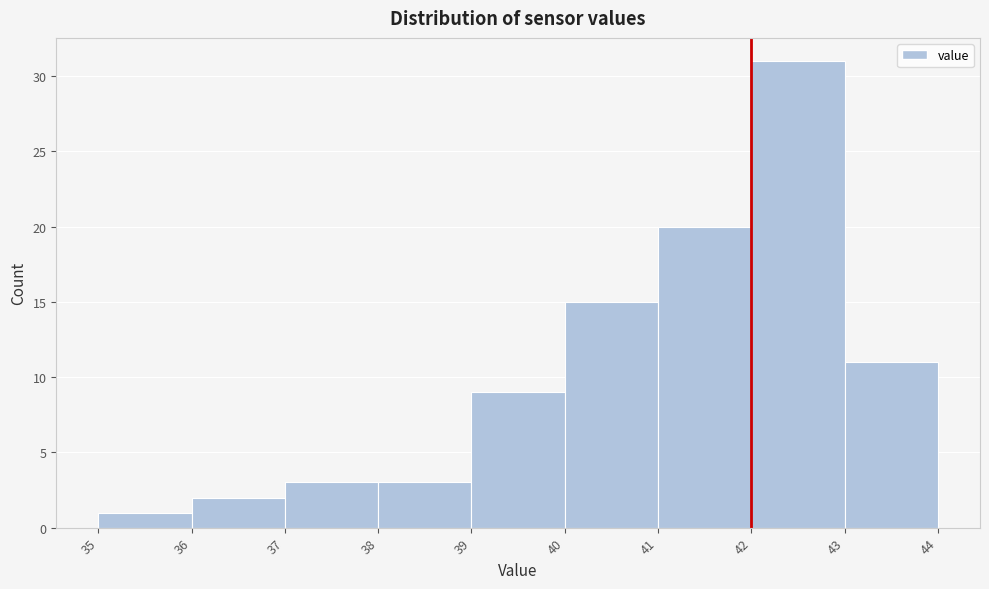

What is the height of the bar covering 42 to 43 on the x-axis? The values are not printed on the chart, so give them approximately, as read against the axis.

31